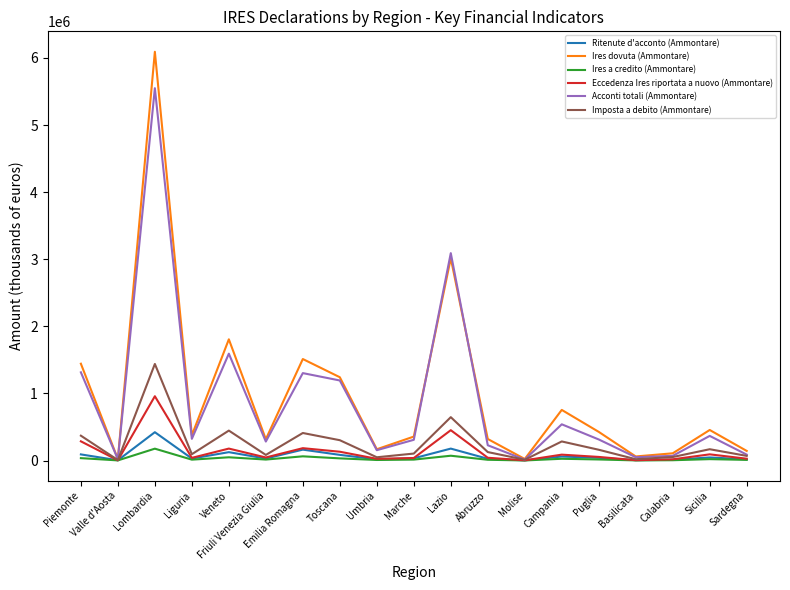

What is the smallest value displayed?

986